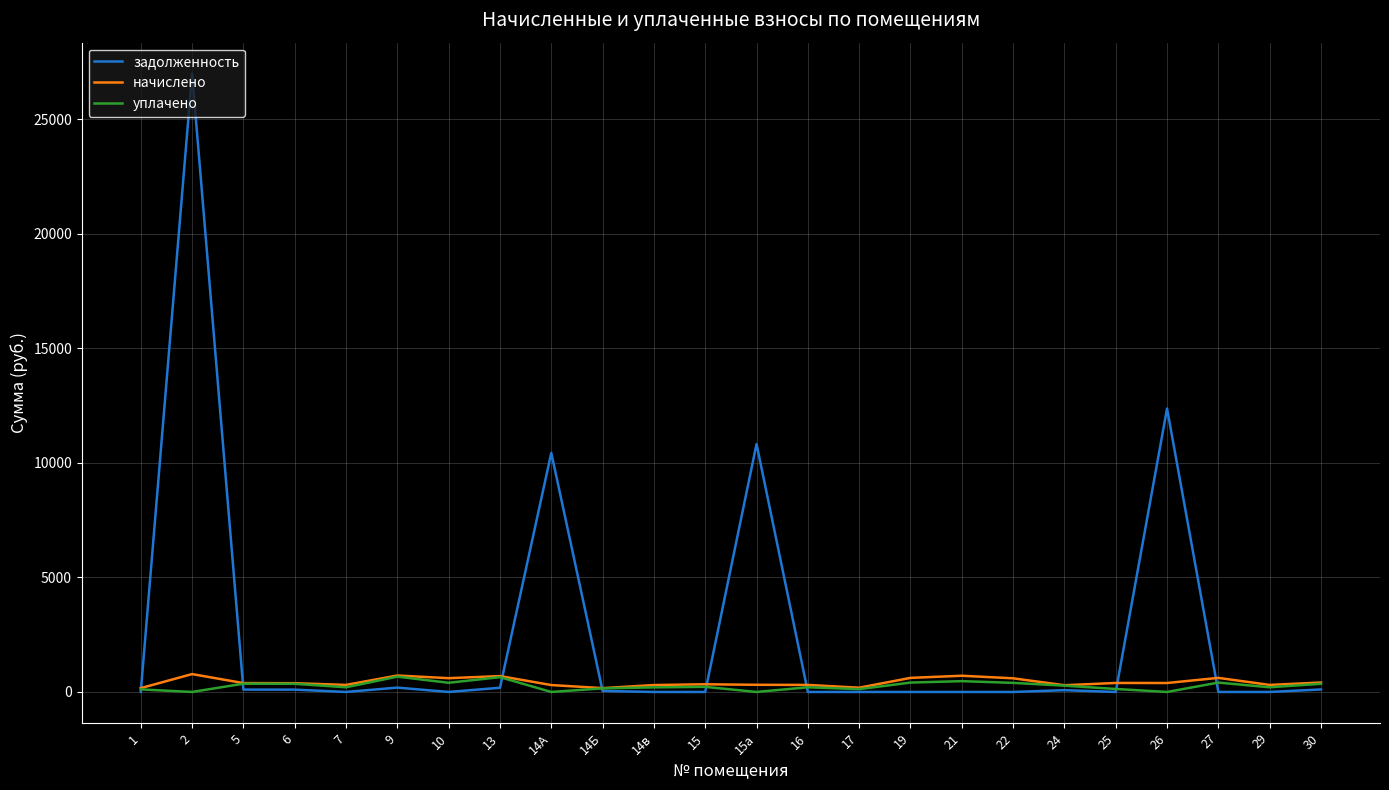

Which series changed the most between 1 and 14А?

задолженность